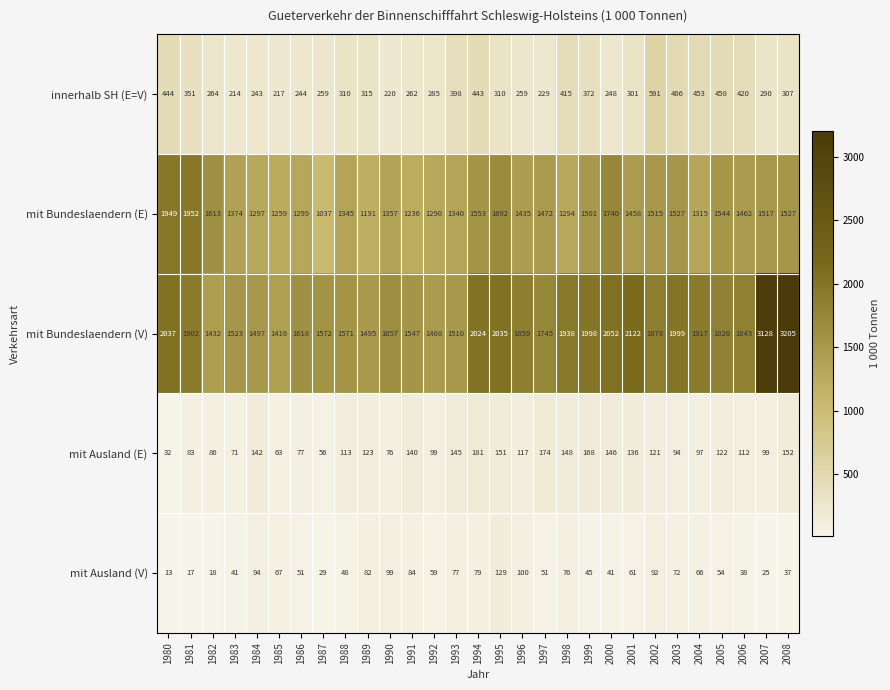

What is the total value across all series at 2004?

3848